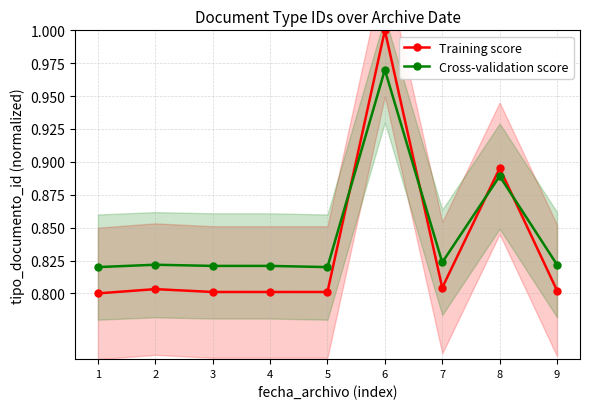

What is the difference between the maximum and minimum values in the Training score series?

0.2